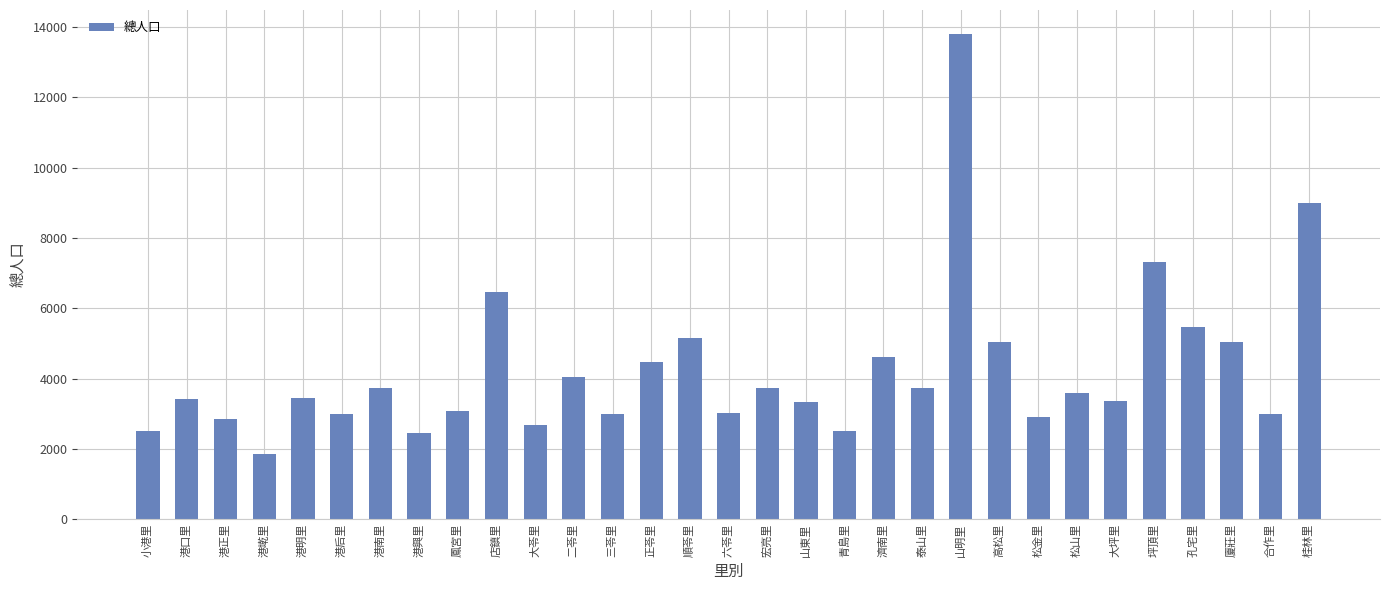

The value at 松金里 is 2917. True or false?

True